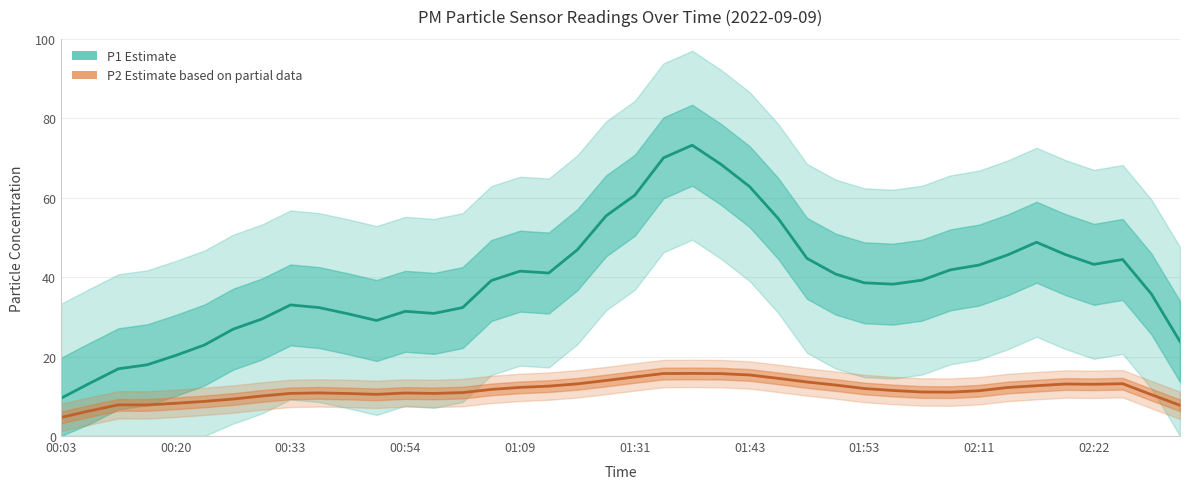

Between 15 and 24, which series saw the biggest shift?

P1 Estimate